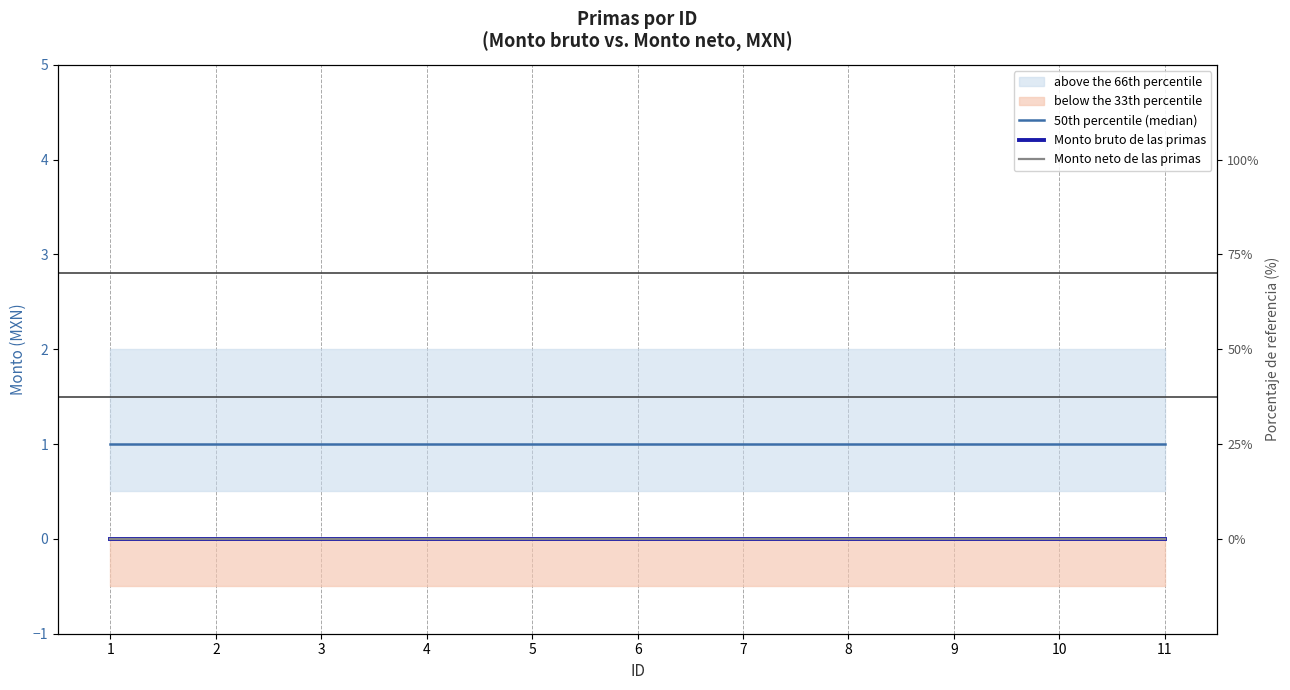

Is it true that 50th percentile (median) equals 2 at 2?

False